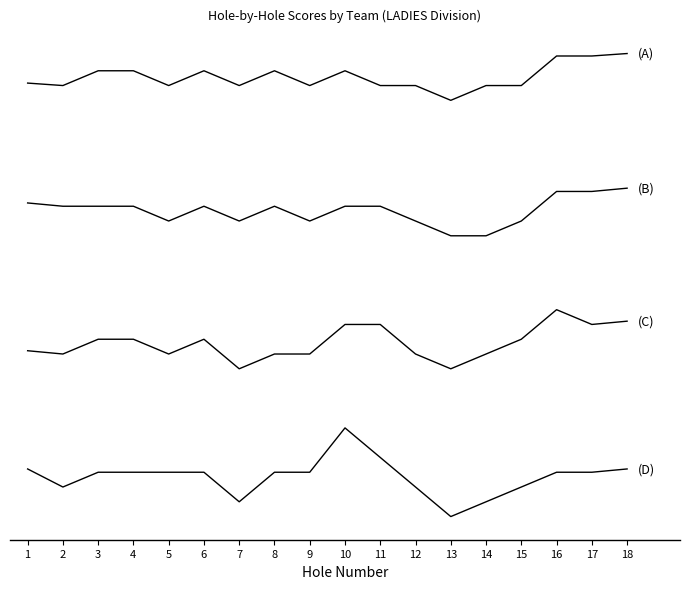

Reading right to left, transcribe all the data shown in this chart.

AnnMarie Faust & Alex Sisco: 18=9.6	17=9.5	16=9.5	15=8.8	14=8.8	13=8.5	12=8.8	11=8.8	10=9.2	9=8.8	8=9.2	7=8.8	6=9.2	5=8.8	4=9.2	3=9.2	2=8.8	1=8.9
Audrey Quirk & Jess Zilch: 18=6.5	17=6.4	16=6.4	15=5.8	14=5.4	13=5.4	12=5.8	11=6.1	10=6.1	9=5.8	8=6.1	7=5.8	6=6.1	5=5.8	4=6.1	3=6.1	2=6.1	1=6.2
Renae Beasley & Shay Farrier: 18=3.5	17=3.4	16=3.8	15=3.1	14=2.8	13=2.4	12=2.8	11=3.4	10=3.4	9=2.8	8=2.8	7=2.4	6=3.1	5=2.8	4=3.1	3=3.1	2=2.8	1=2.9
Tiger Borth & Giada Omercehajic: 18=0.2	17=0.1	16=0.1	15=-0.2	14=-0.6	13=-0.9	12=-0.2	11=0.4	10=1.1	9=0.1	8=0.1	7=-0.6	6=0.1	5=0.1	4=0.1	3=0.1	2=-0.2	1=0.2